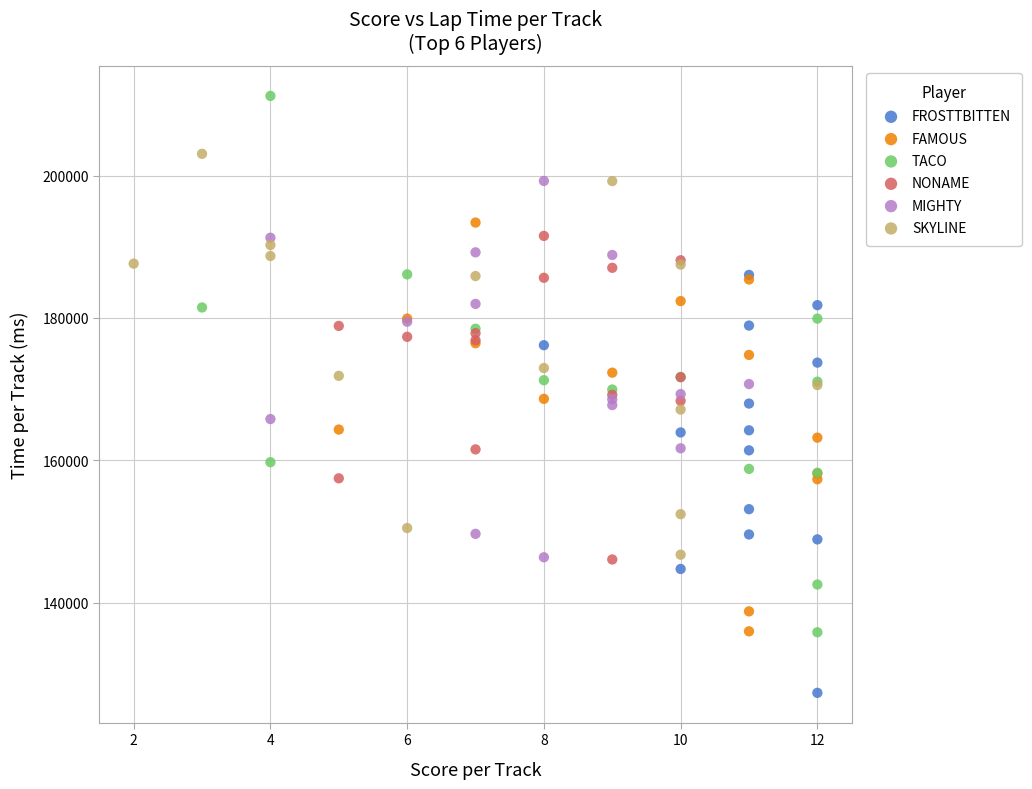

Which series has the widest spread of Y values?

TACO